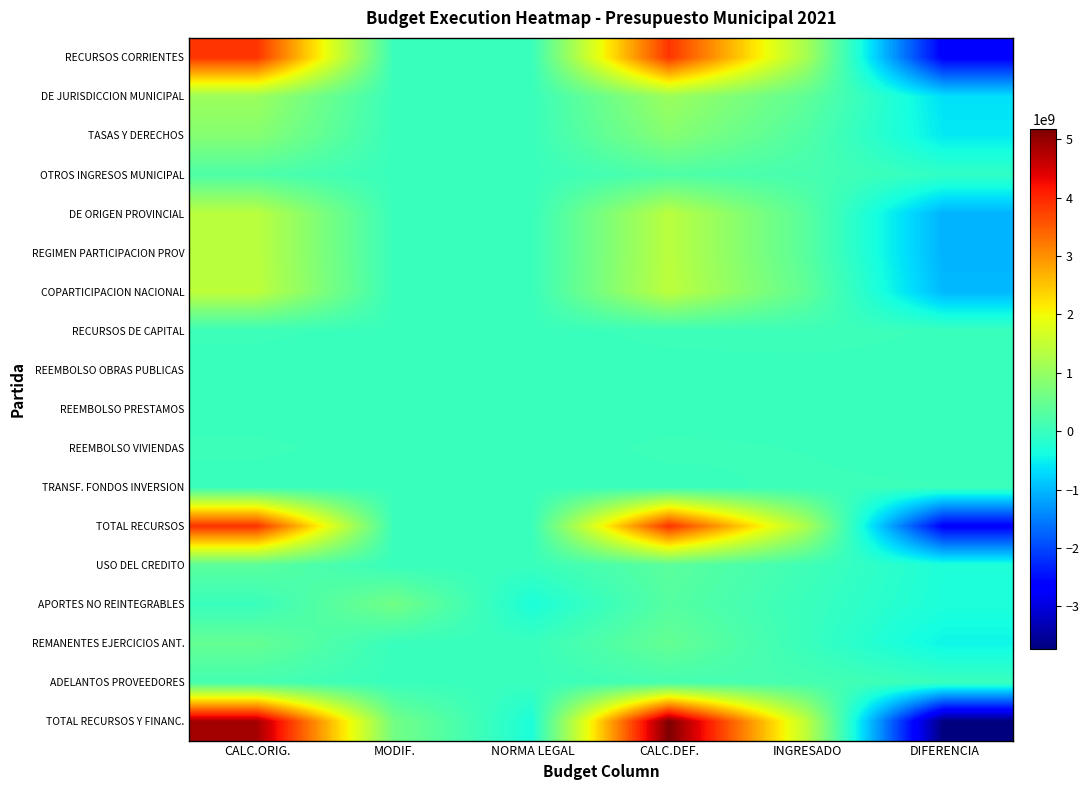

At which category is the sum across all series the highest?

CALC.DEF.